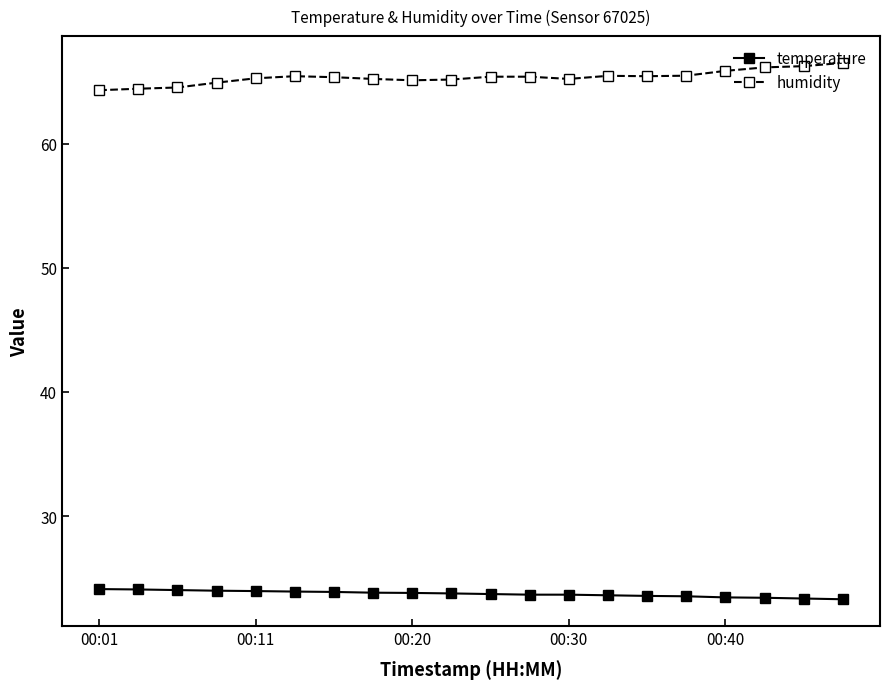

What is the value of the temperature point at the 13th from the left?

23.7